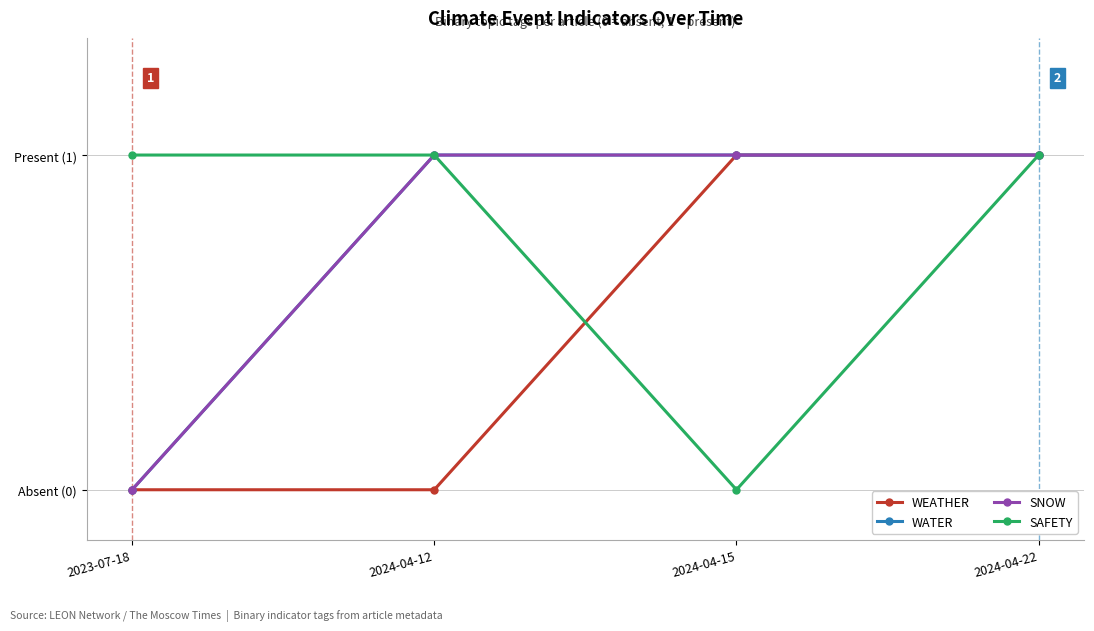

How many SNOW values are between 1 and 2?

3